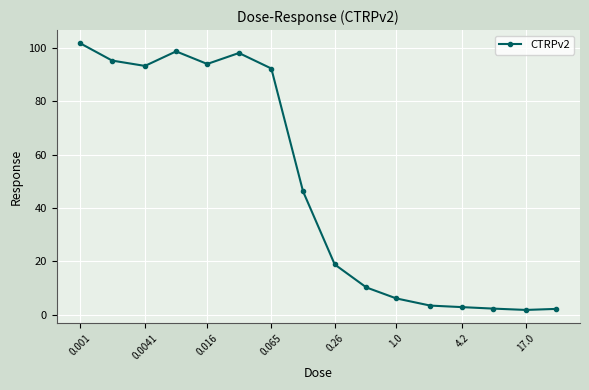

What is the difference between the maximum and minimum values?

100.1